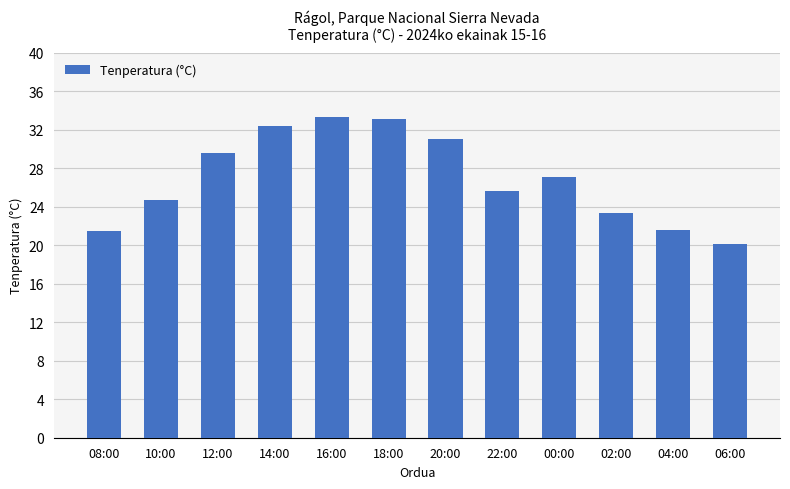

Approximately how many times larger is the value at 10:00 compared to 08:00?

1.1